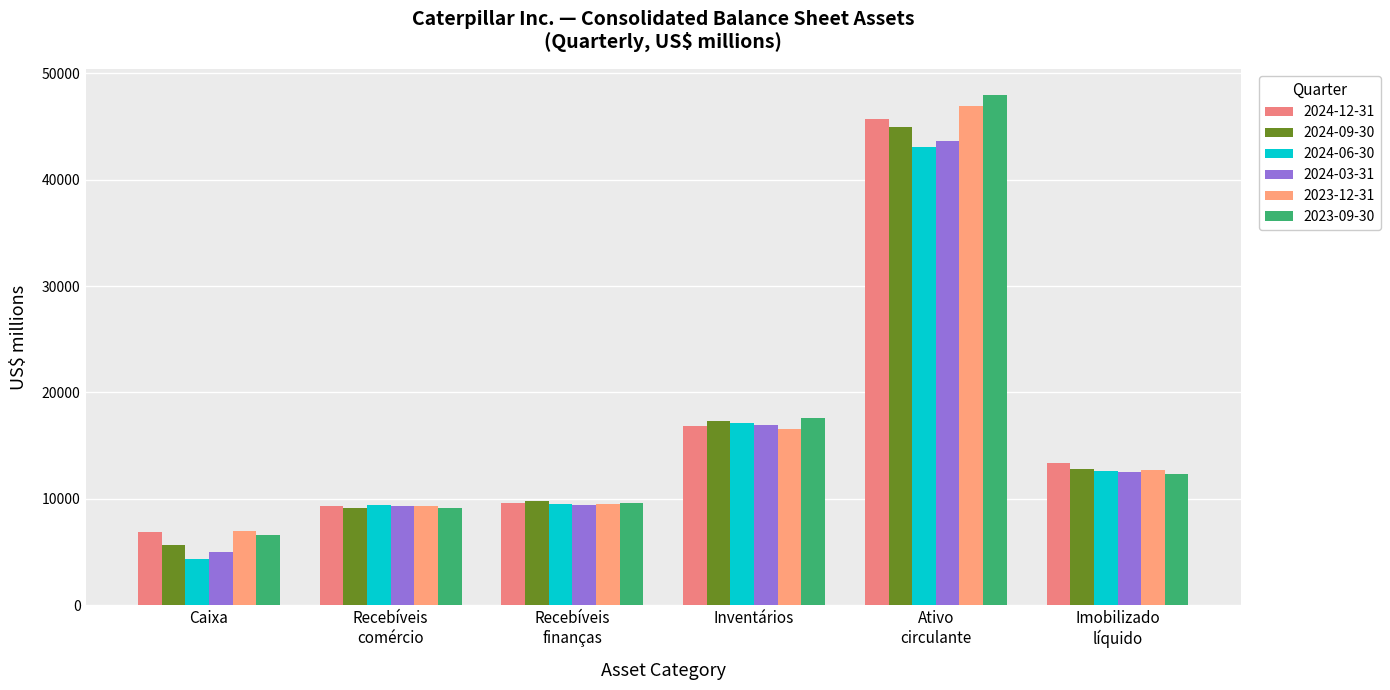

How many bars are there in each group?

6